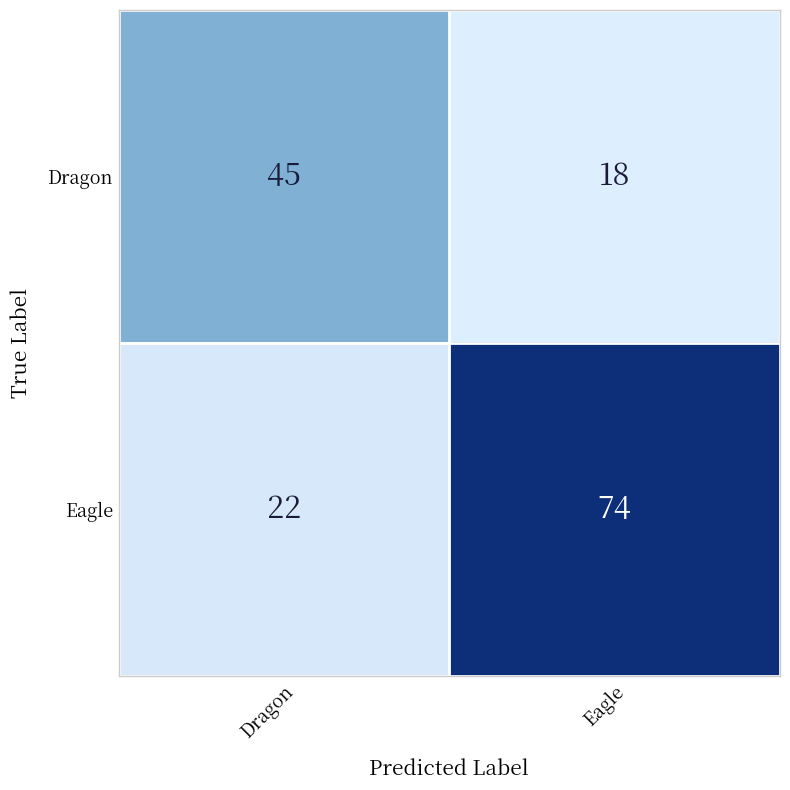

At how many categories does at least one series exceed 50?

1